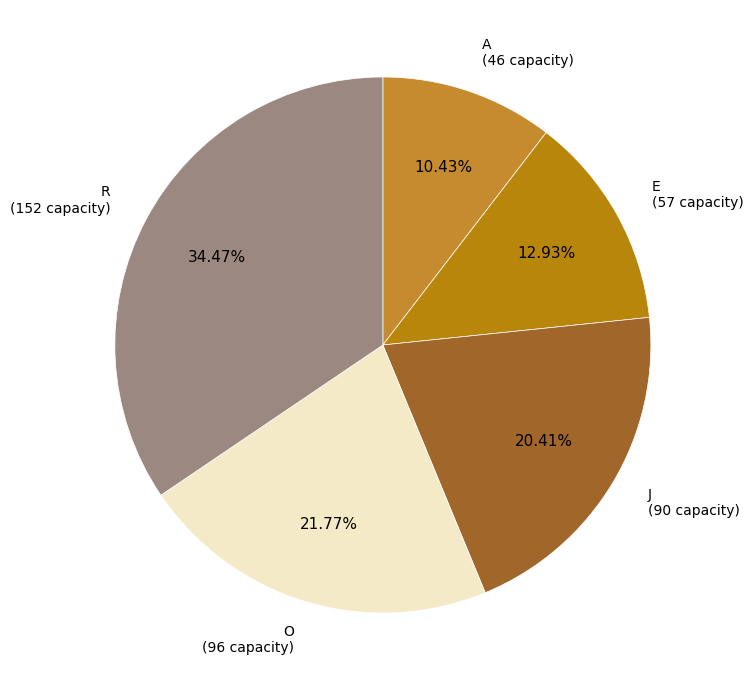

What portion of the pie excludes E?

87.1%